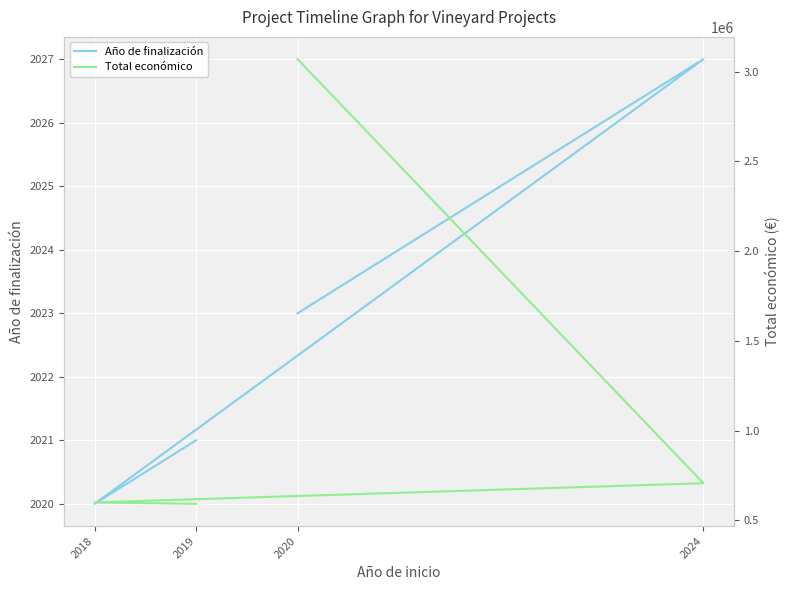

Which category has the lowest value in the Total económico series?

2019